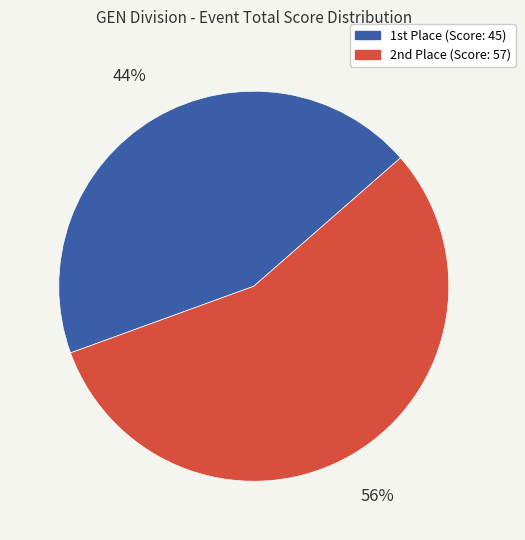

Is there a majority slice in this chart?

Yes